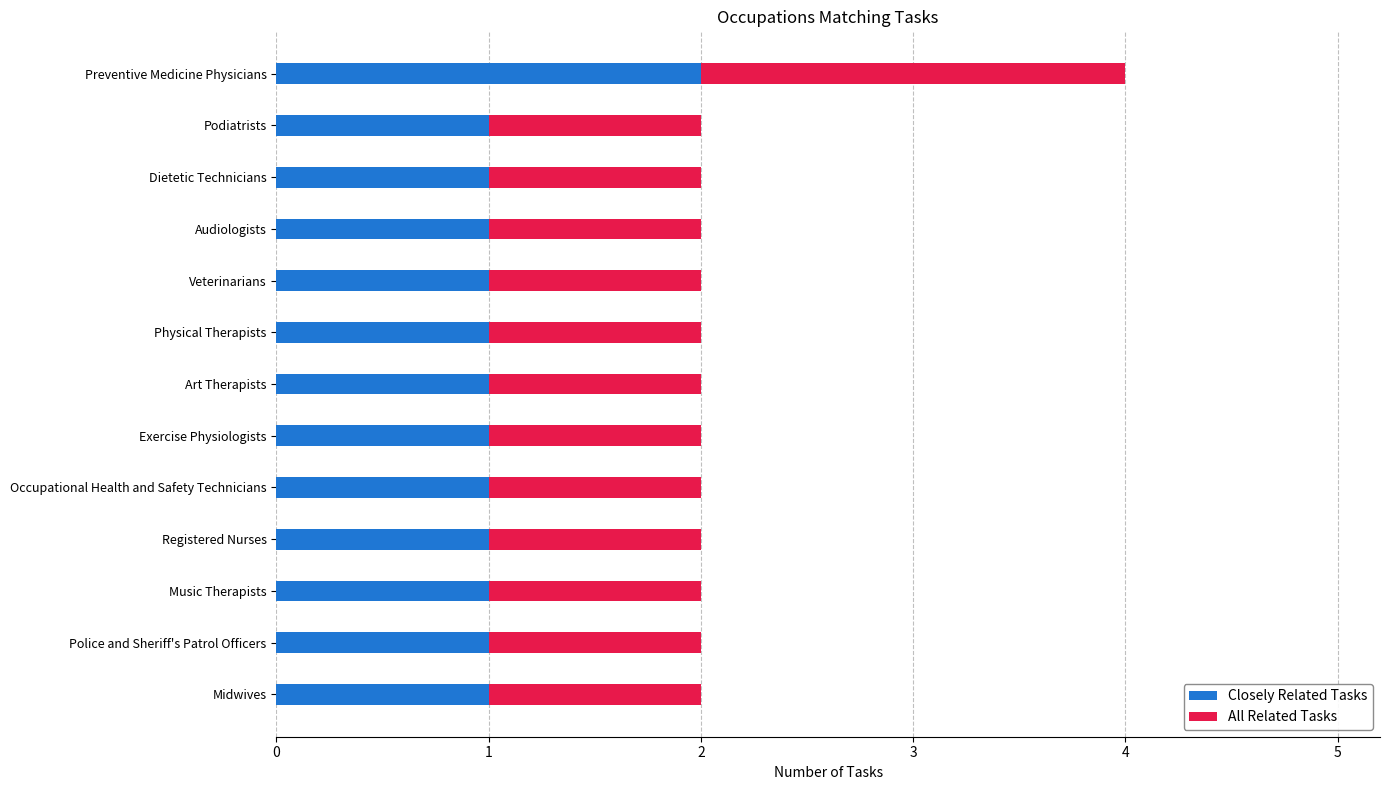

True or false: Closely Related Tasks has a value of 2 at Podiatrists.

False